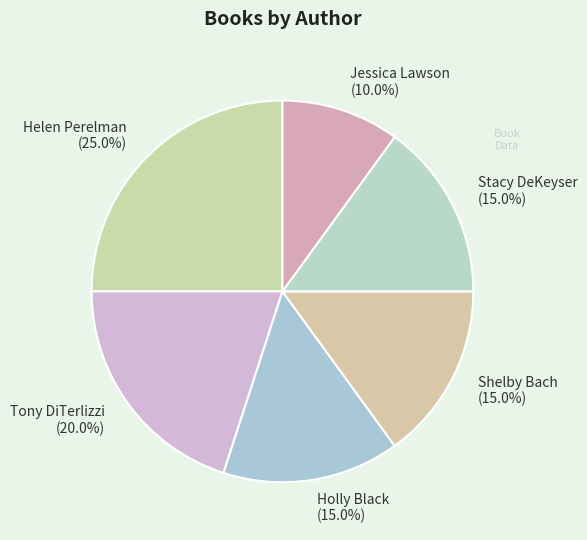

Is Holly Black the majority of the pie?

No